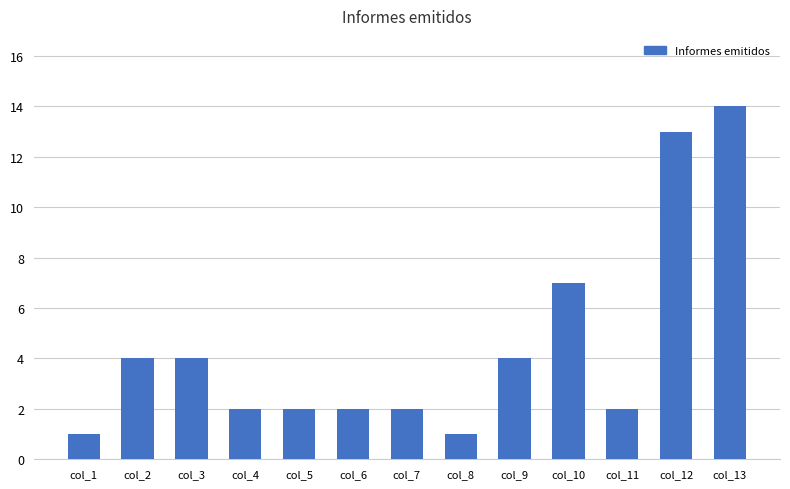

The chart shows a value of 2 at col_7. True or false?

True